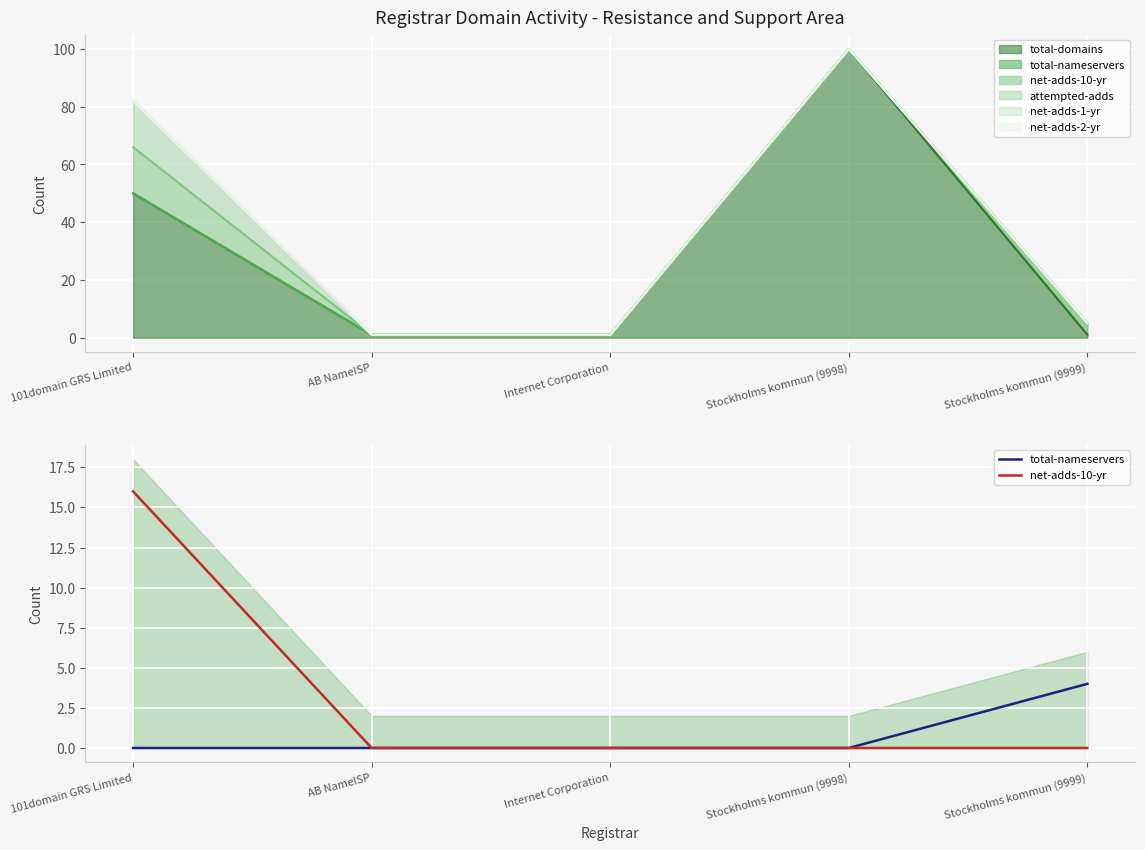

How many categories are shown in the chart?

5